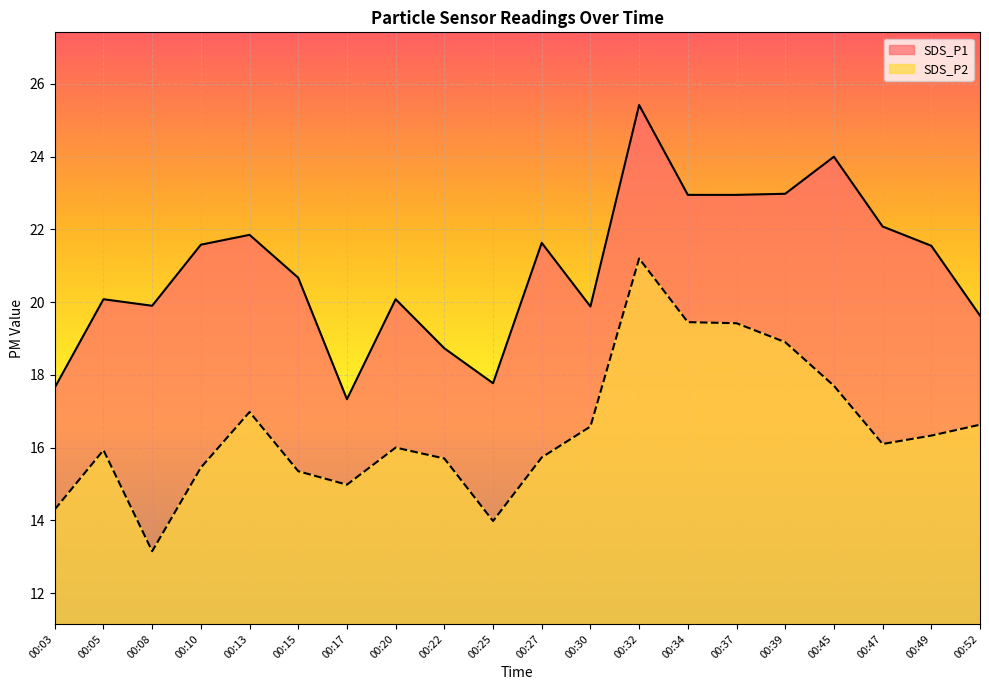

What is the value of the SDS_P2 point at the 7th from the left?

15.0